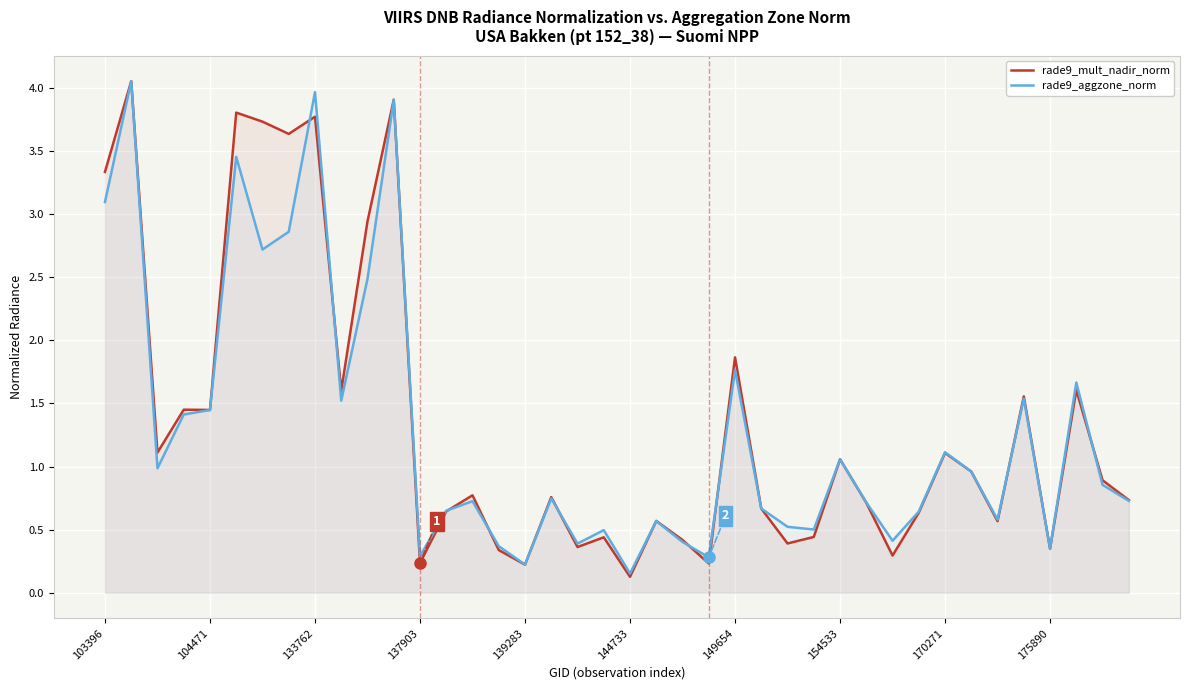

Where is rade9_mult_nadir_norm nearest to the value 2?

149654